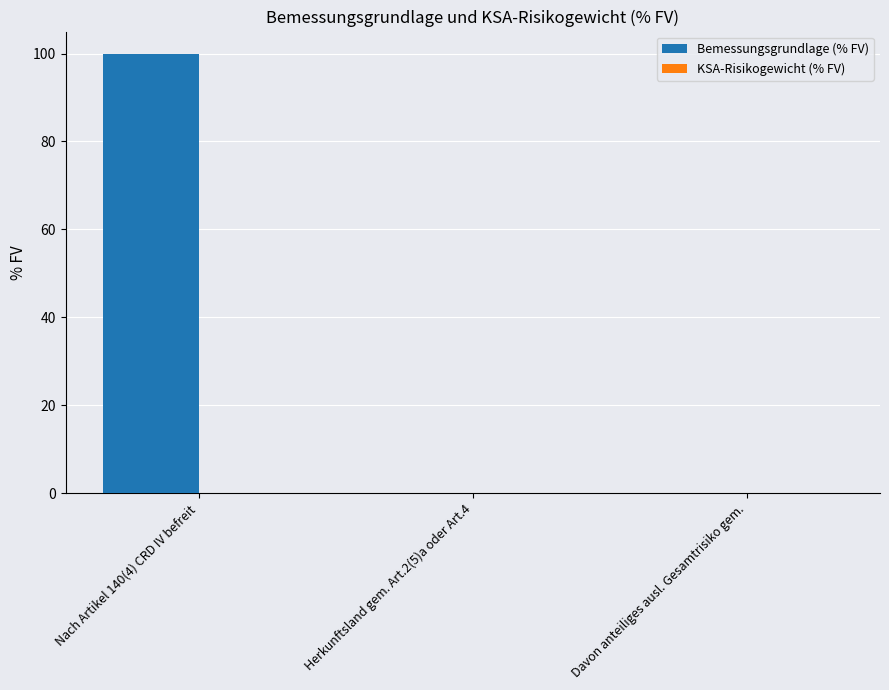

What is the sum of all values?

100.0